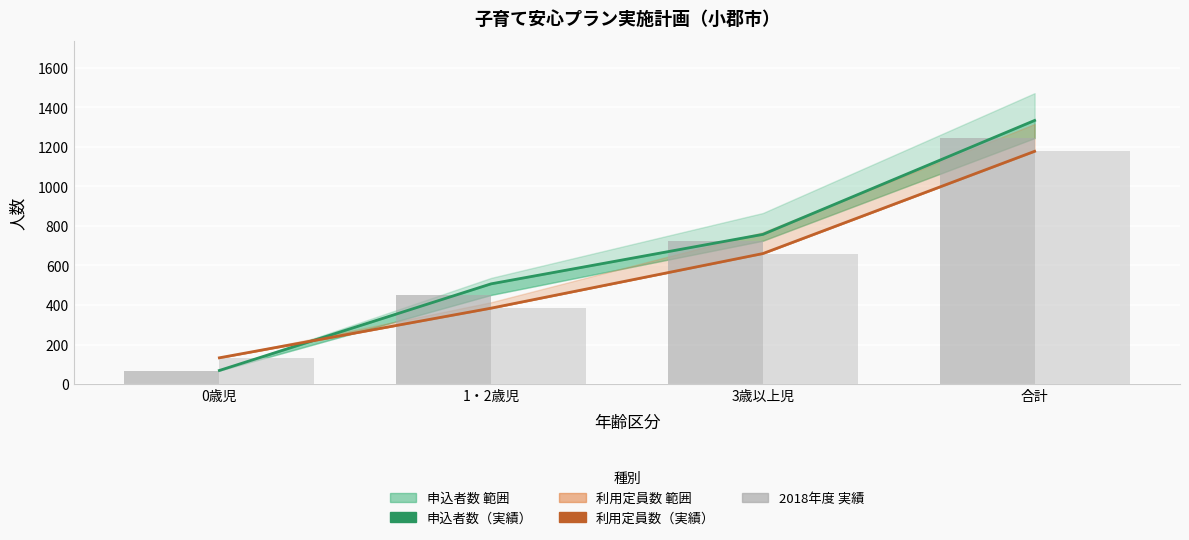

What is the difference between the second highest and second lowest values in the 利用定員数（実績） series?

276